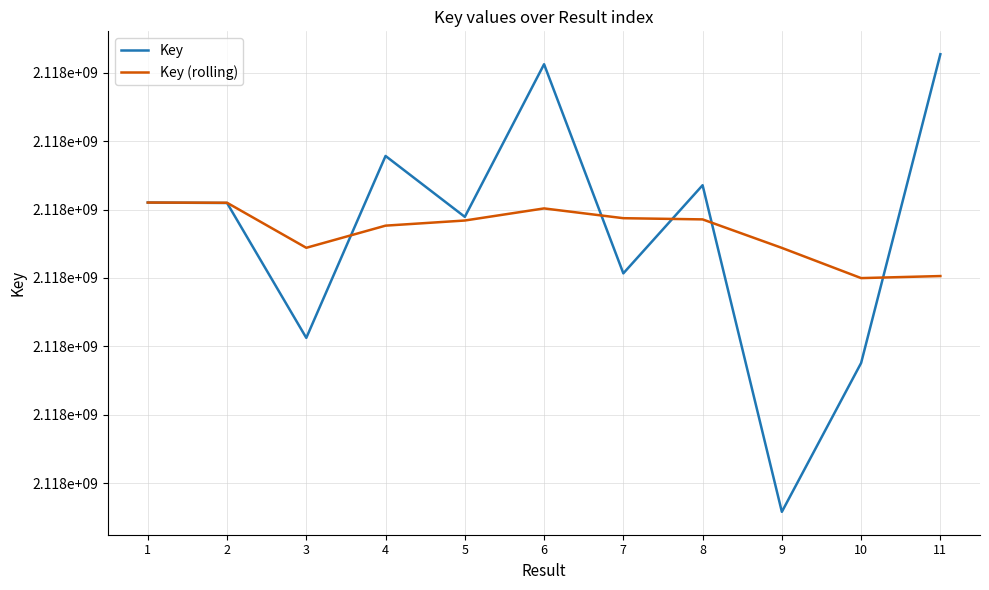

True or false: Key has more than 2 points higher than both neighbors.

True